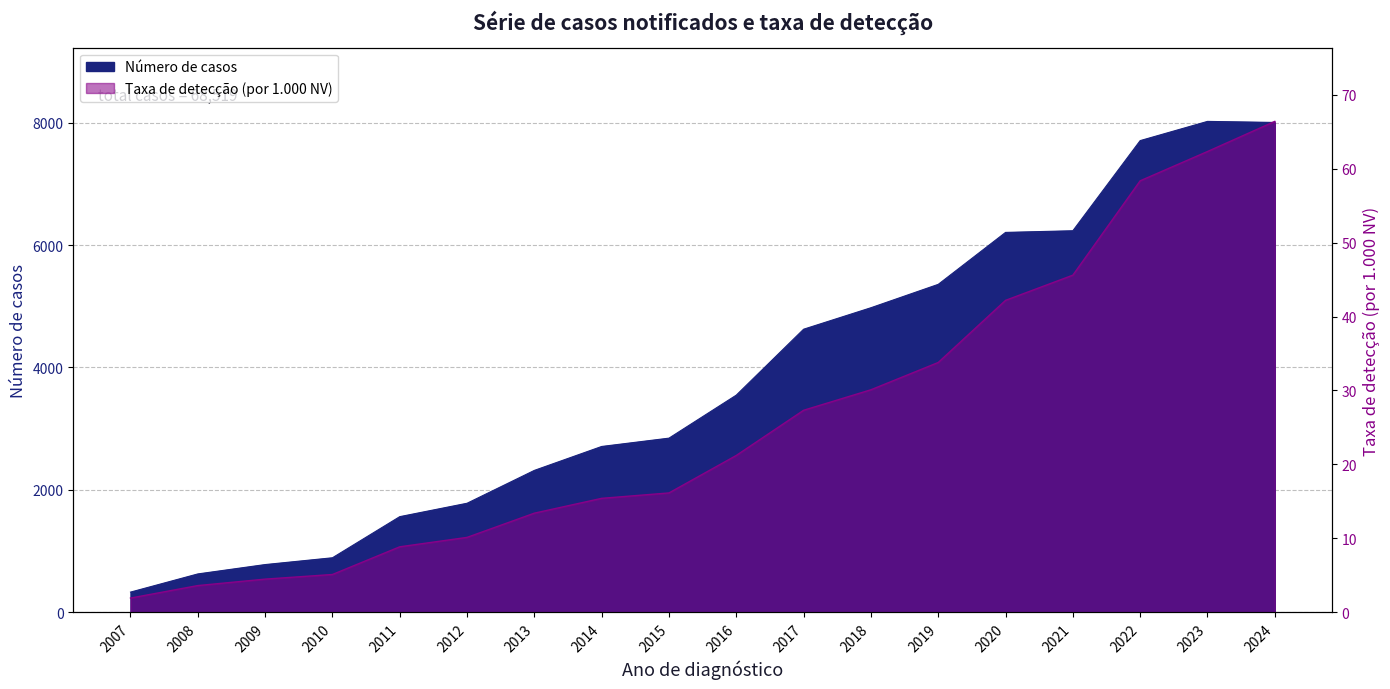

Which series changed the most between 2011 and 2014?

Número de casos